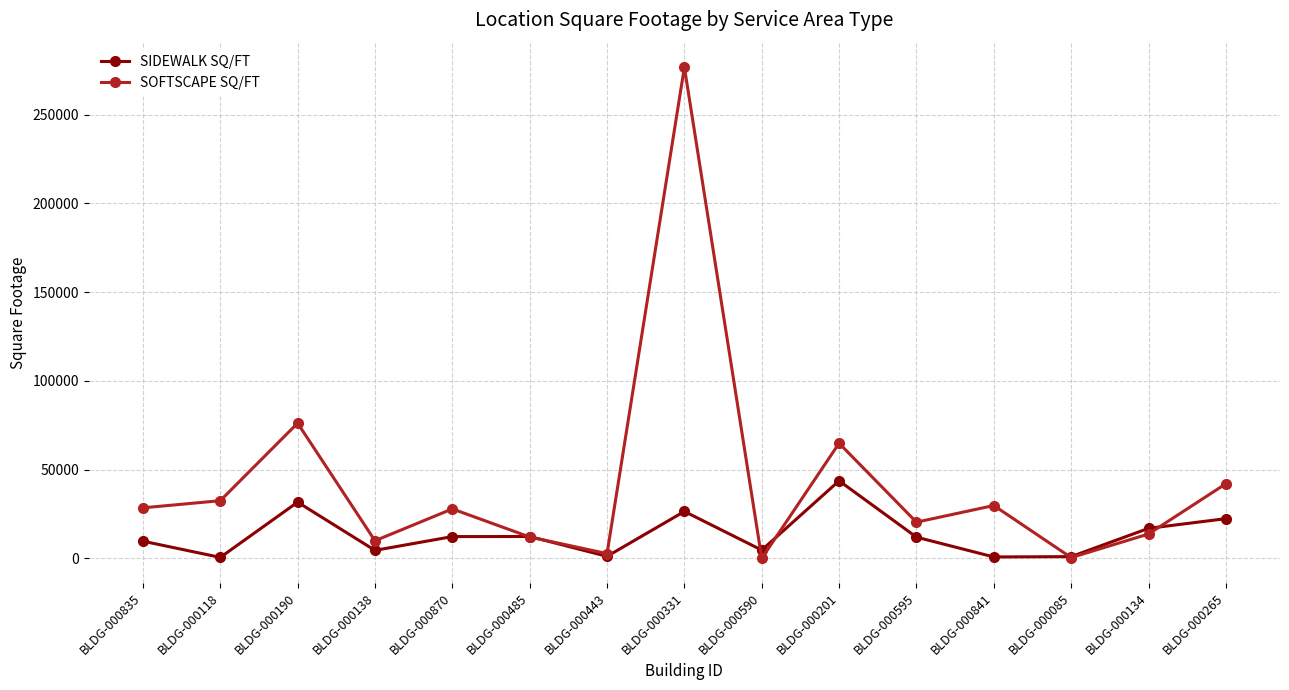

What is the sum of all SIDEWALK SQ/FT values?

200046